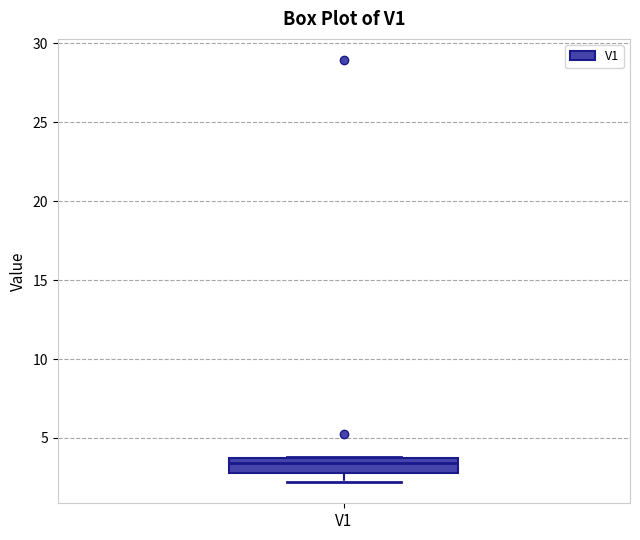

Where is the lower edge of the box for V1 on the y-axis? The values are not printed on the chart, so give them approximately, as read against the axis.

3.0